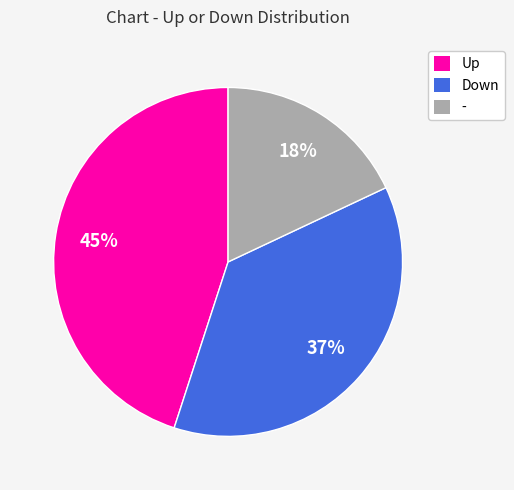

Count the number of slices in the pie.

3